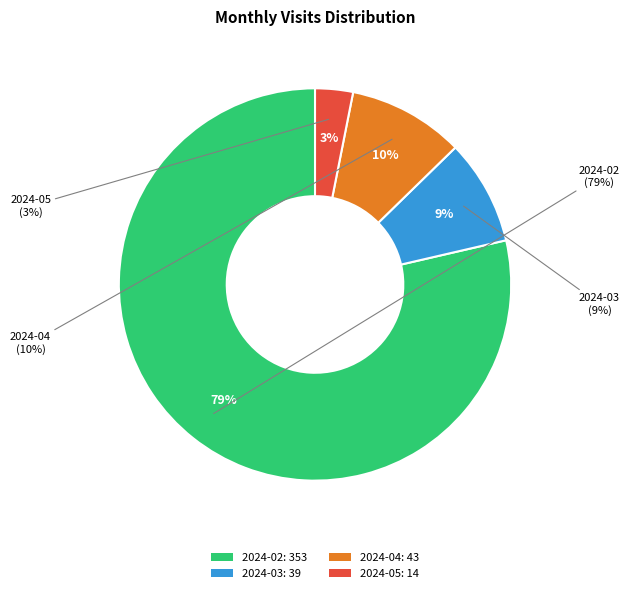

Does 2024-05 represent more than half of the total?

No